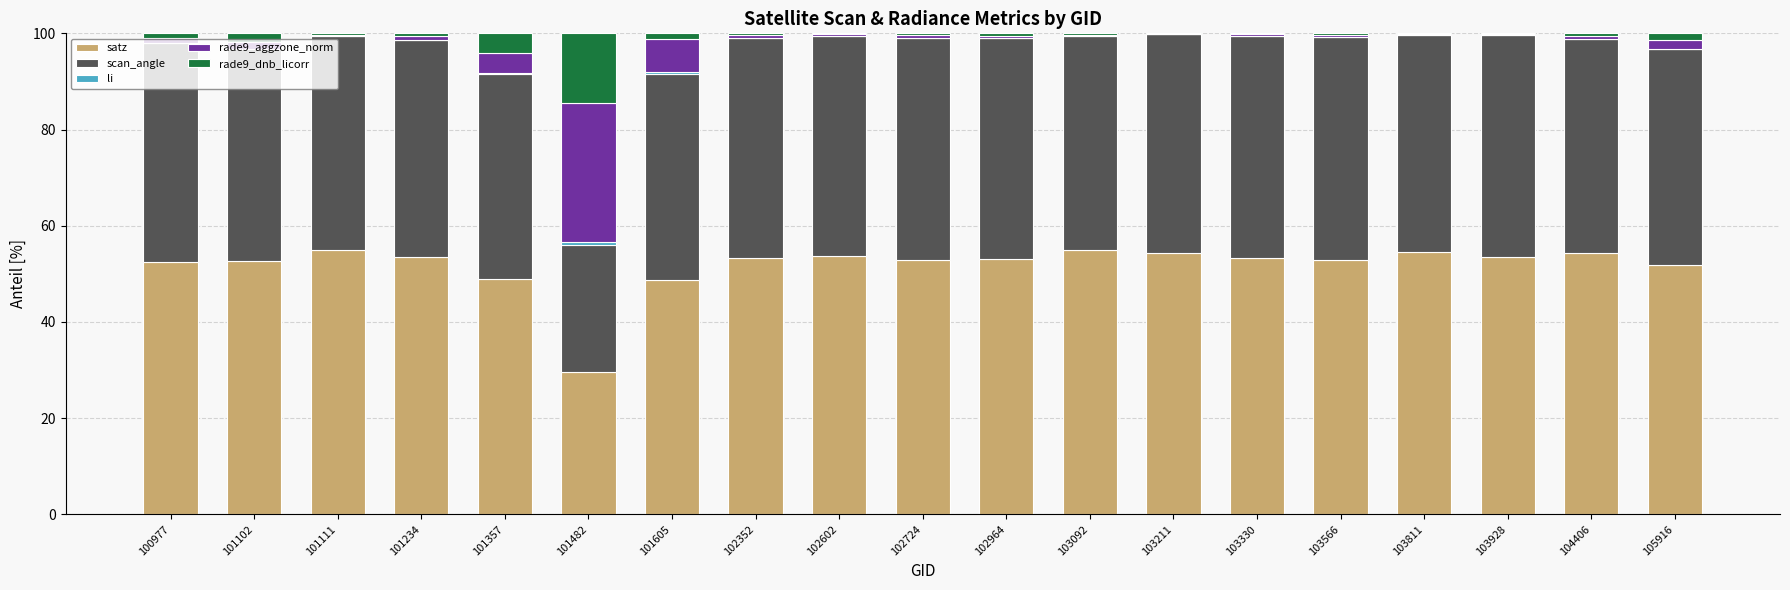

True or false: satz has a value of 53.2 at 103330.

True